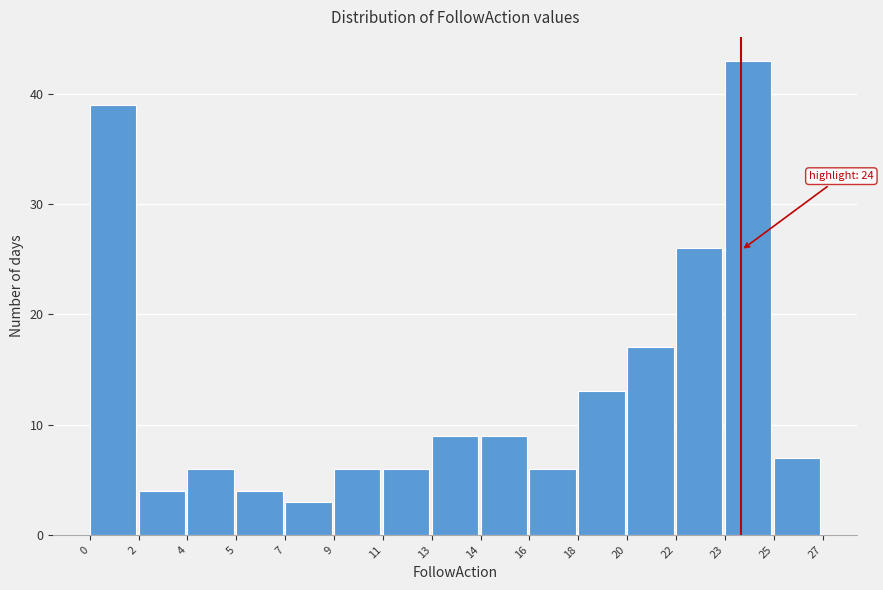

Reading right to left, extract all data points from this chart.

25=7	23=43	22=26	20=17	18=13	16=6	14=9	13=9	11=6	9=6	7=3	5=4	4=6	2=4	0=39